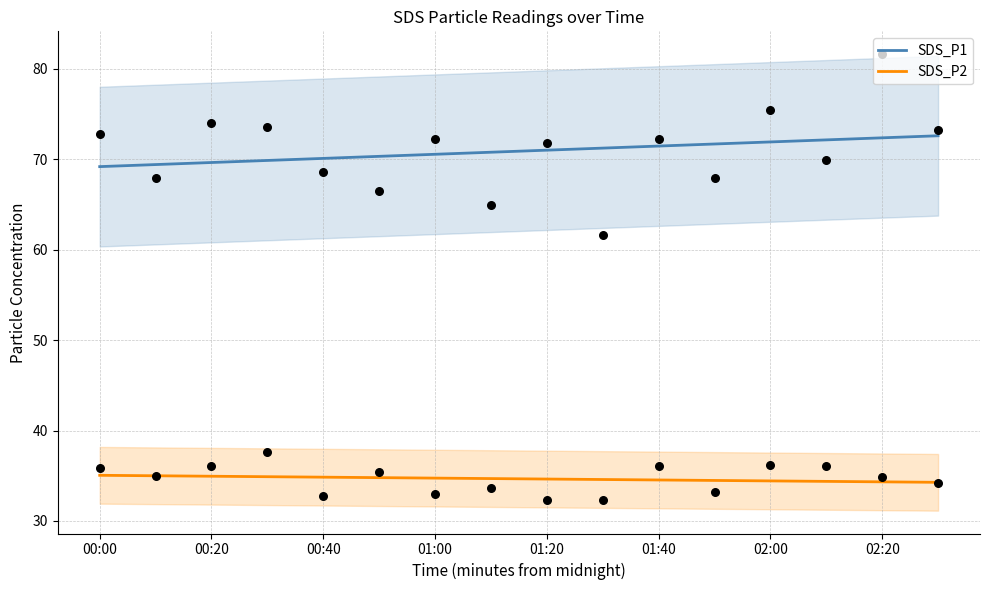

Which series has the largest total across all categories?

SDS_P1